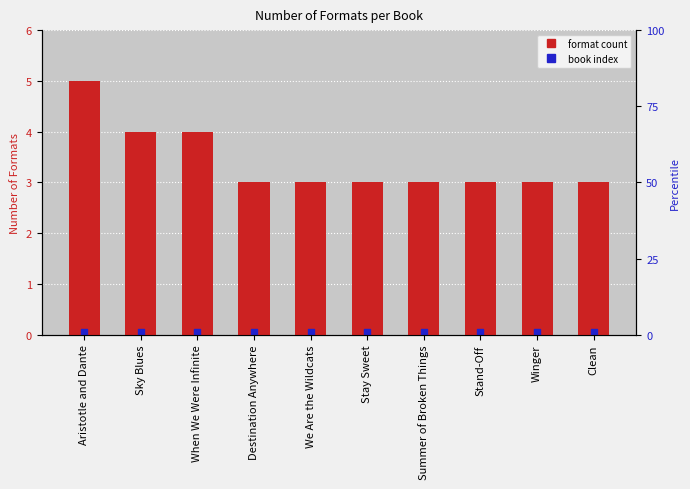

Which series has the largest total across all categories?

format count